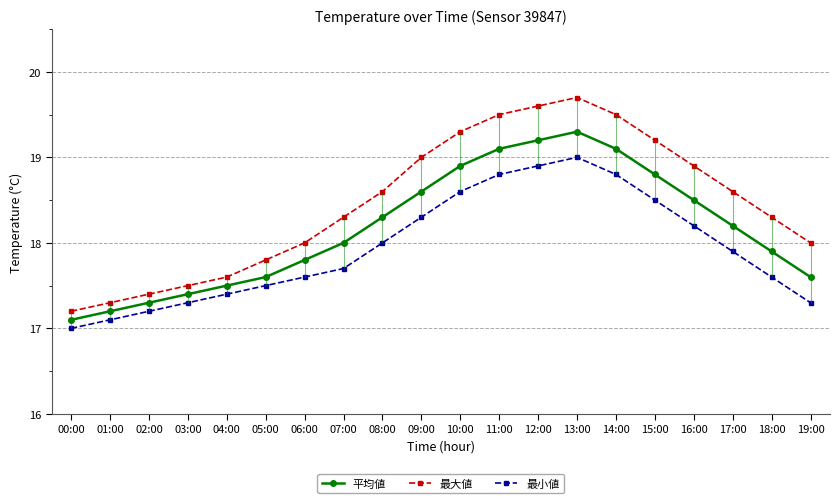

How many data points does each series have?

20